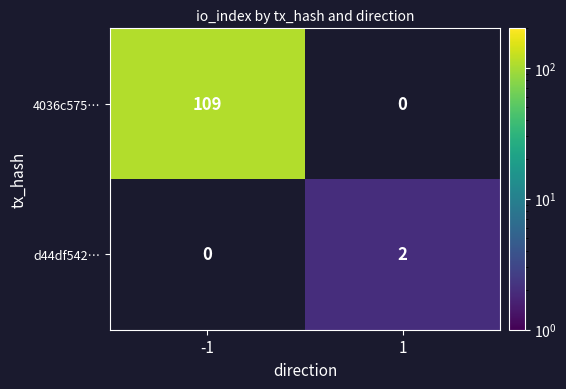

Which series has the largest range (max minus min)?

4036c575…